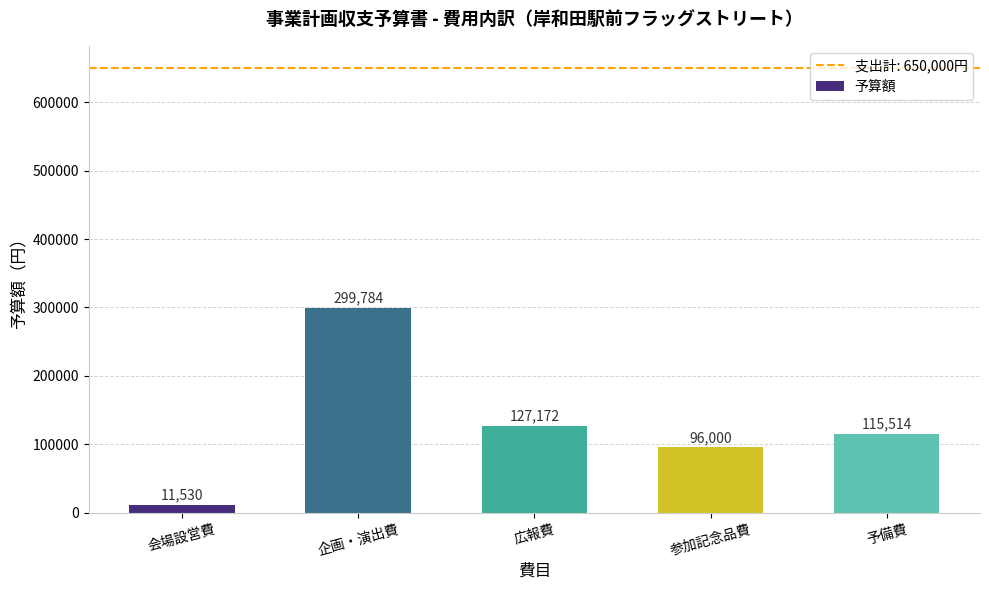

What is the ratio of the value at 会場設営費 to the value at 参加記念品費?

0.1